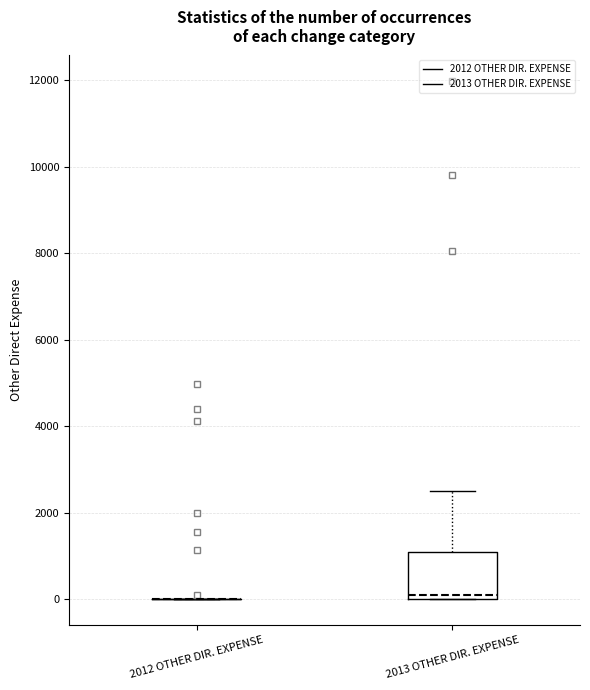

Reading left to right, read every box against the y-axis: the position of its median line, the range the box covers, and the ends of its whiskers. The values are not printed on the chart, so give them approximately, as read against the axis.

2012 OTHER DIR. EXPENSE: box collapsed to a line at 0, whiskers 0 to 0
2013 OTHER DIR. EXPENSE: median 0 (just above the box's lower edge), box 0 to 1000, whiskers 0 to 2600